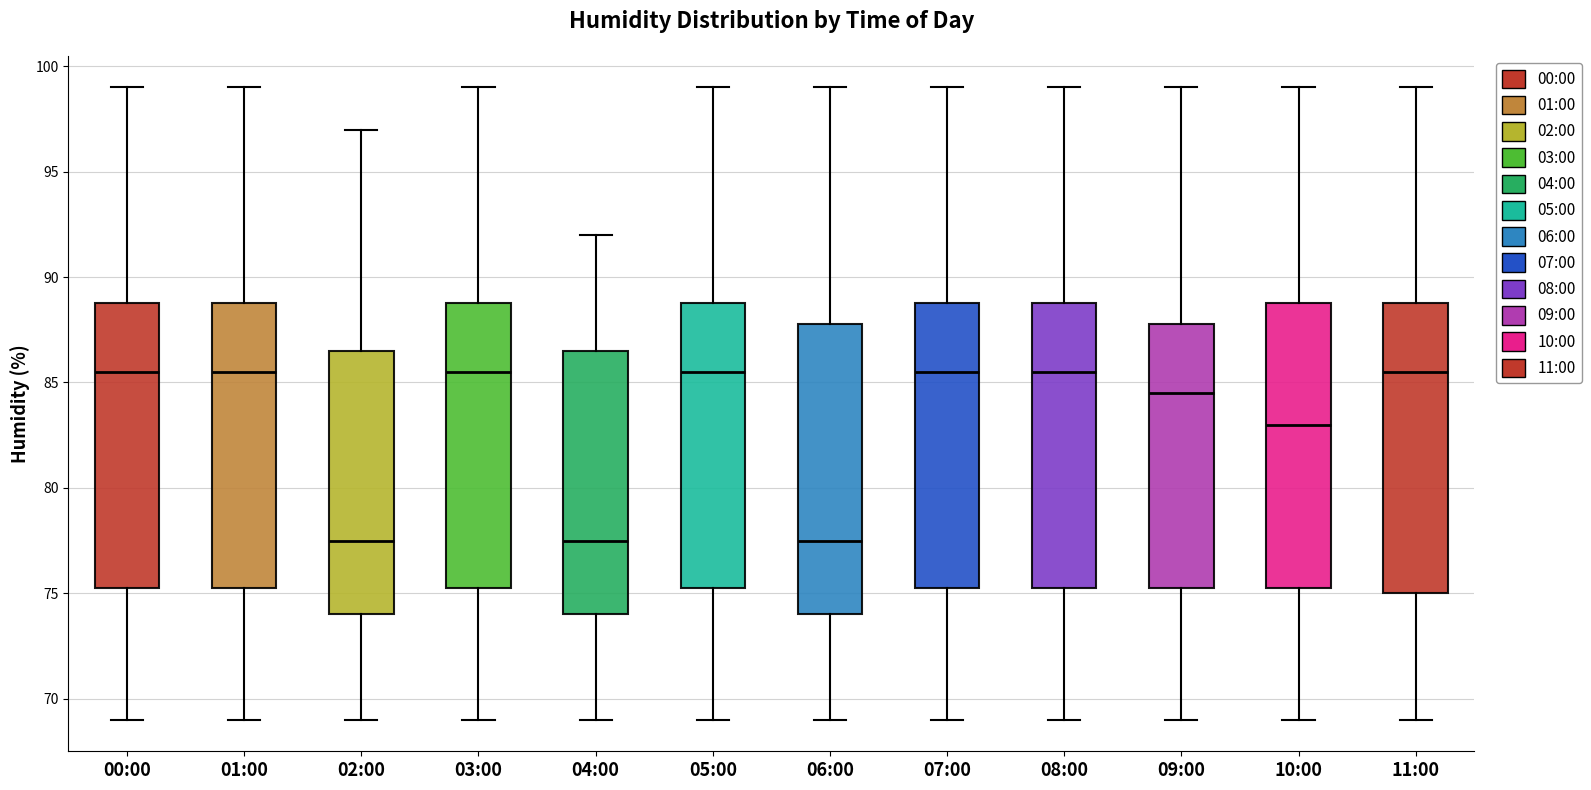

Reading left to right, transcribe this box plot: for each box, give where its median line is, the range the box spans, and where its two whiskers end, as read against the y-axis. The values are not printed on the chart, so give them approximately, as read against the axis.

00:00: median 85.5, box 75.5 to 89.0, whiskers 69.0 to 99.0
01:00: median 85.5, box 75.5 to 89.0, whiskers 69.0 to 99.0
02:00: median 77.5, box 74.0 to 86.5, whiskers 69.0 to 97.0
03:00: median 85.5, box 75.5 to 89.0, whiskers 69.0 to 99.0
04:00: median 77.5, box 74.0 to 86.5, whiskers 69.0 to 92.0
05:00: median 85.5, box 75.5 to 89.0, whiskers 69.0 to 99.0
06:00: median 77.5, box 74.0 to 88.0, whiskers 69.0 to 99.0
07:00: median 85.5, box 75.5 to 89.0, whiskers 69.0 to 99.0
08:00: median 85.5, box 75.5 to 89.0, whiskers 69.0 to 99.0
09:00: median 84.5, box 75.5 to 88.0, whiskers 69.0 to 99.0
10:00: median 83.0, box 75.5 to 89.0, whiskers 69.0 to 99.0
11:00: median 85.5, box 75.0 to 89.0, whiskers 69.0 to 99.0